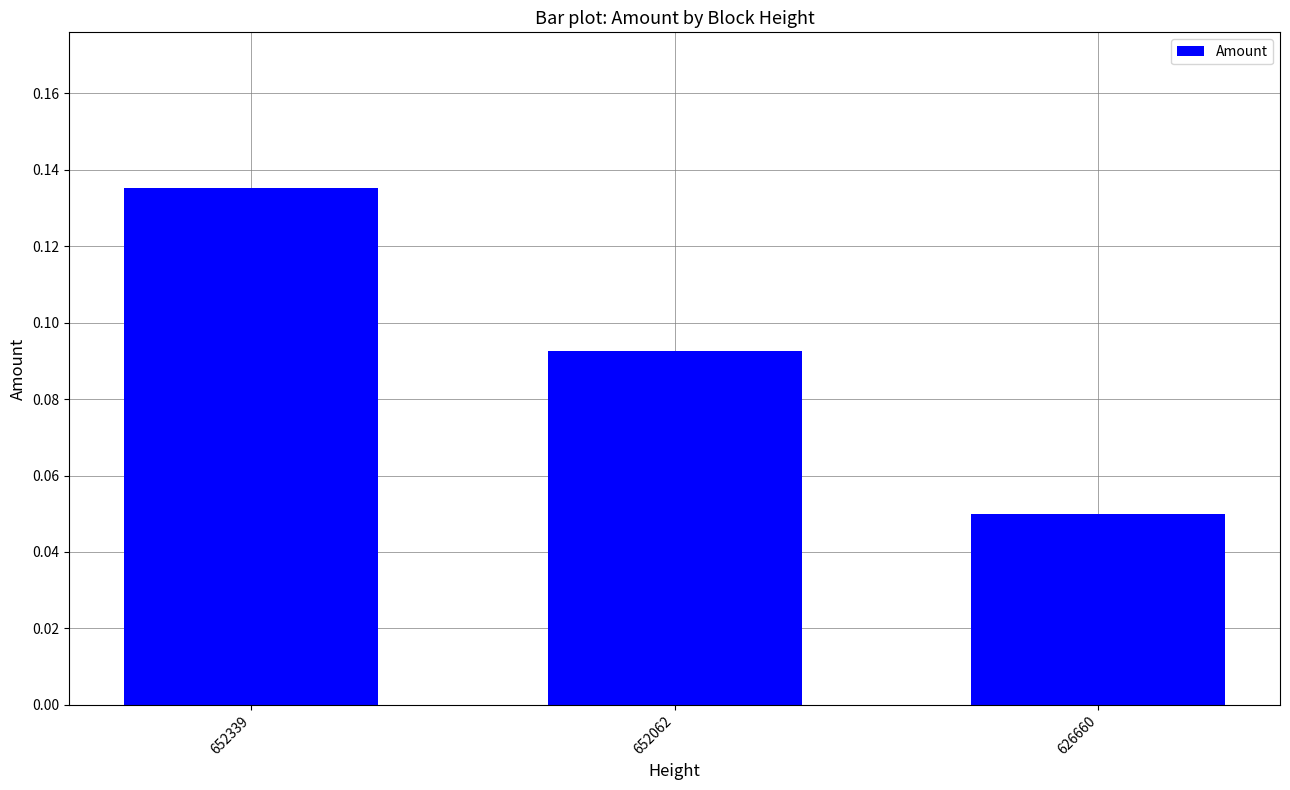

The chart shows a value of 0.2 at 652339. True or false?

False